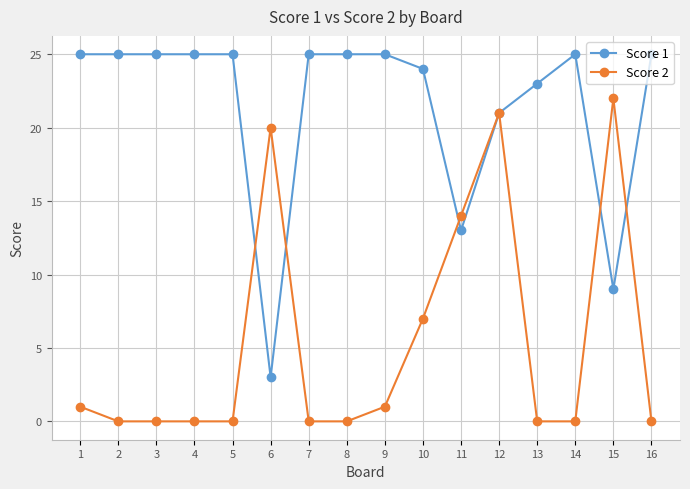

At which label does Score 2 reach its peak?

15